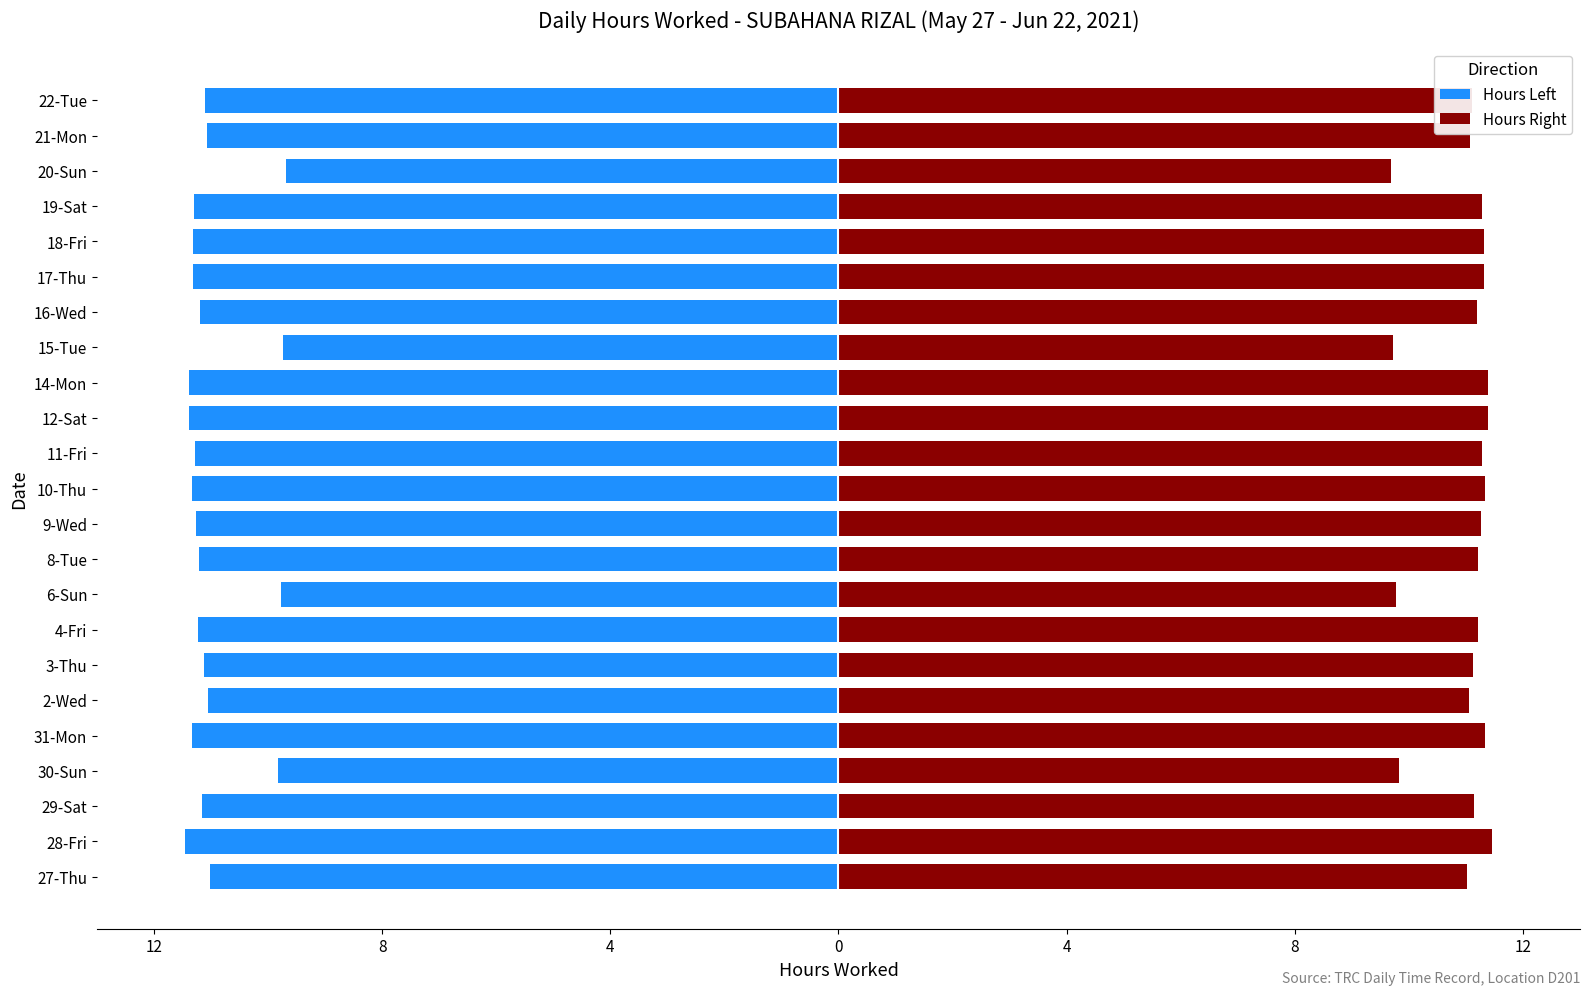

What are all the series names shown in the legend?

Hours Left, Hours Right